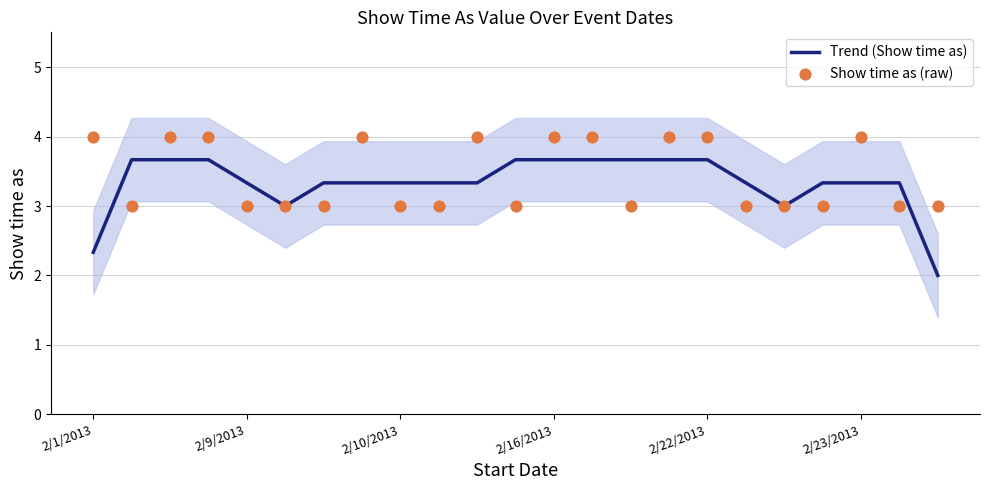

Which series has the widest spread of Y values?

Trend (Show time as)